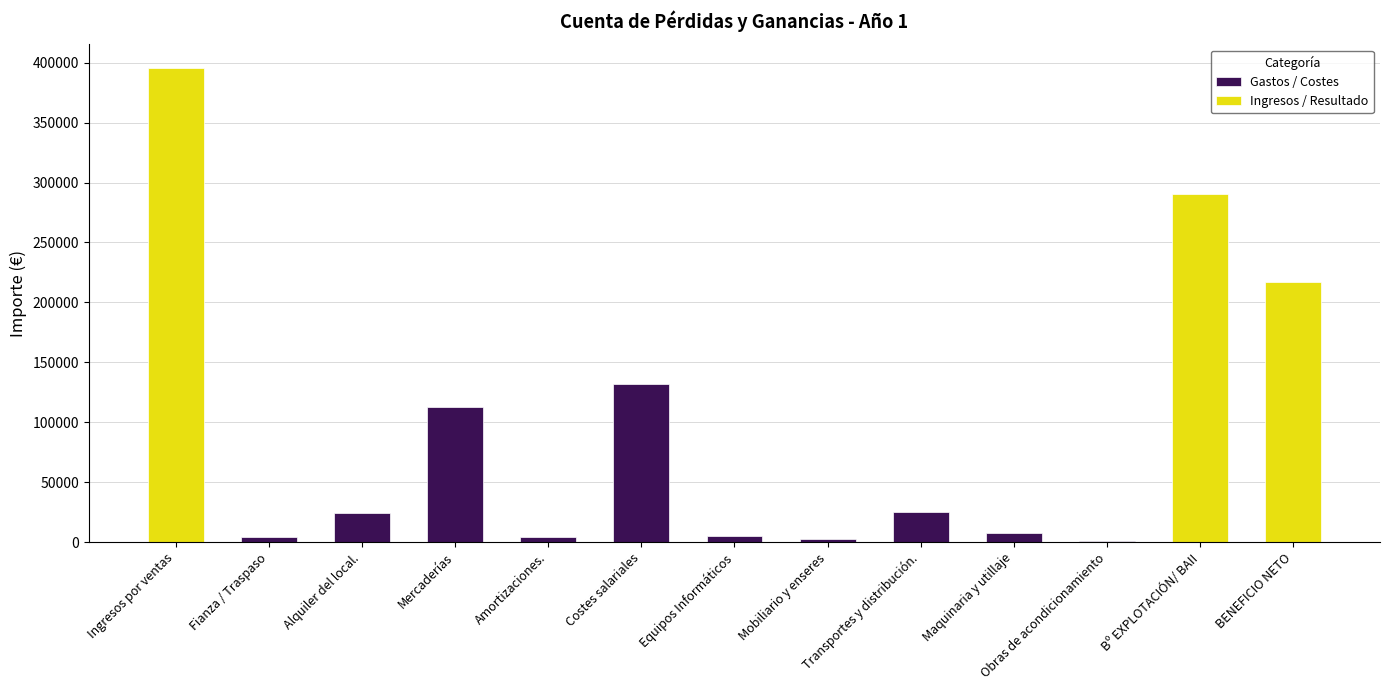

Which has a higher value, Equipos Informáticos or Amortizaciones.?

Equipos Informáticos